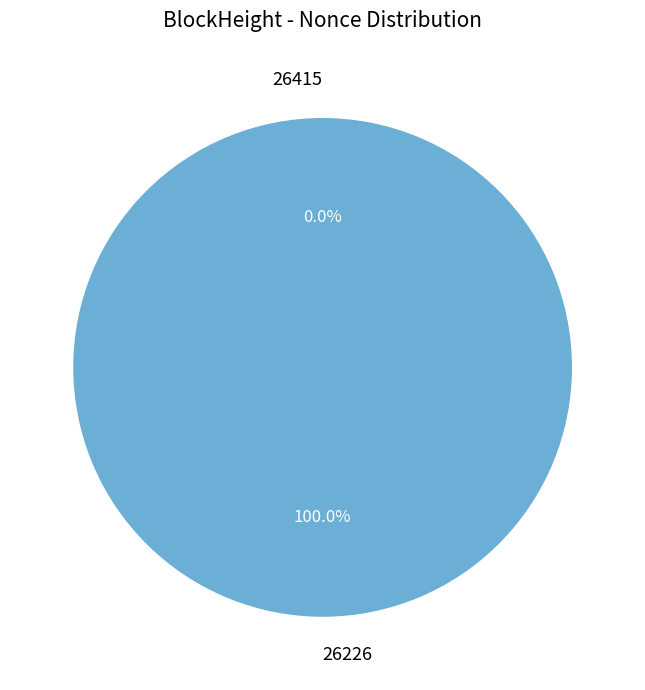

To the nearest percent, what is the difference between the 26415 and 26226 slice percentages?

100%